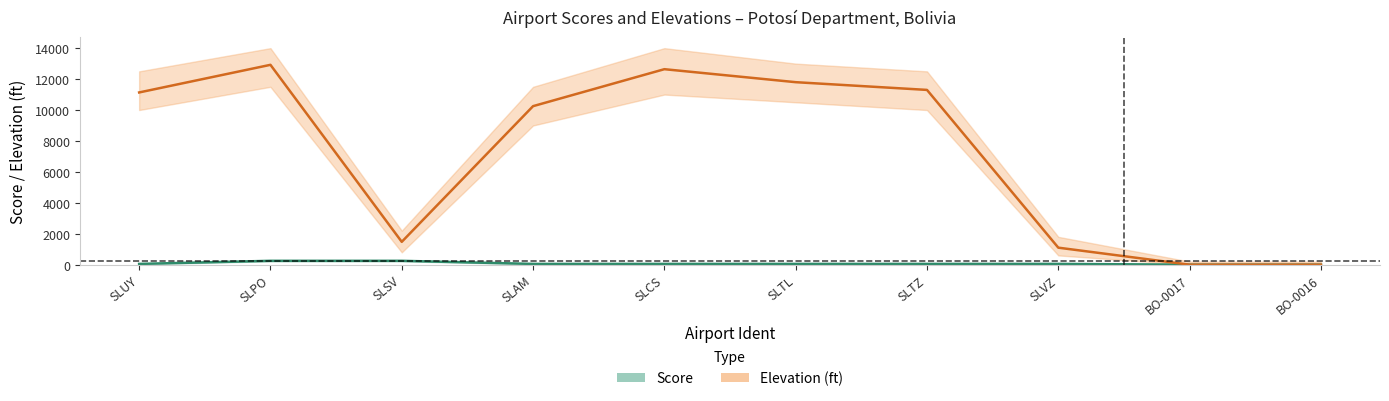

List the series in order of their overall mean, highest first.

elevation_ft, score